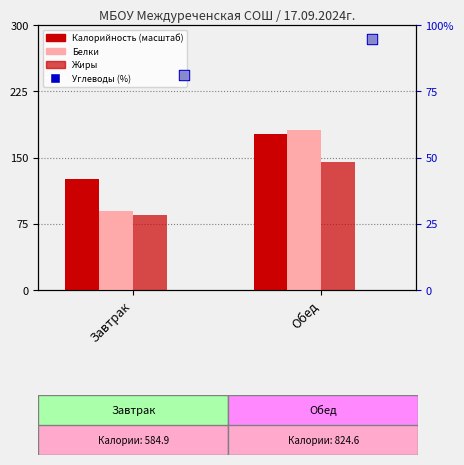

Which series contains the highest Y value?

Белки